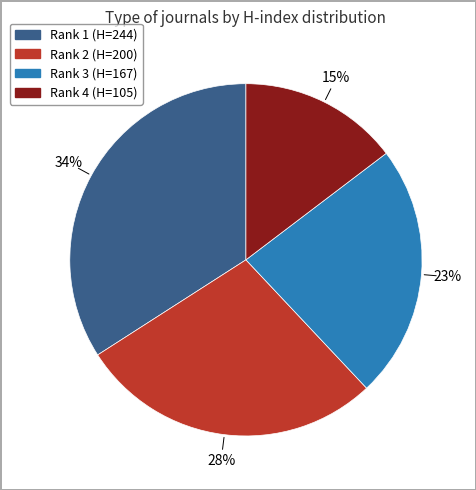

Is there a majority slice in this chart?

No